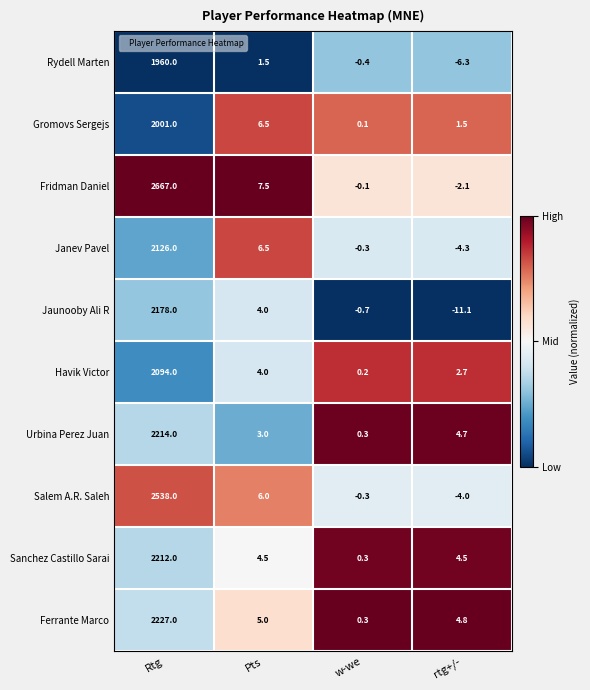

At rtg+/-, list the series in order from largest to smallest.

Ferrante Marco, Urbina Perez Juan, Sanchez Castillo Sarai, Havik Victor, Gromovs Sergejs, Fridman Daniel, Salem A.R. Saleh, Janev Pavel, Rydell Marten, Jaunooby Ali R